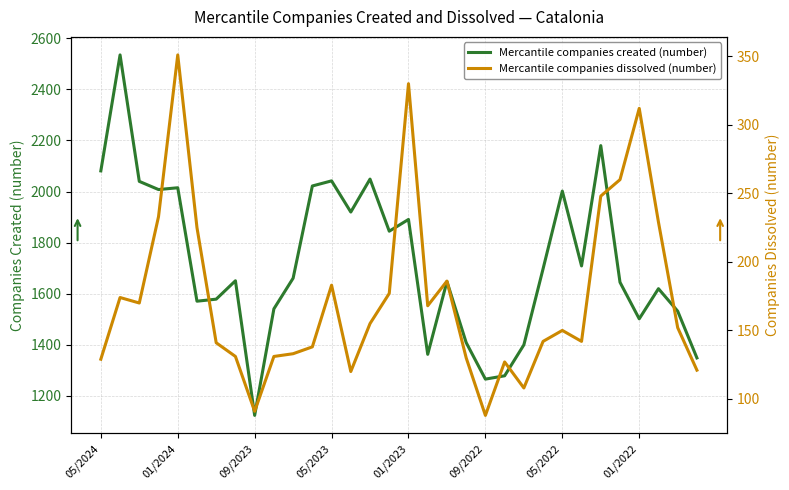

True or false: Mercantile companies dissolved (number) has more than 1 points higher than both neighbors.

True